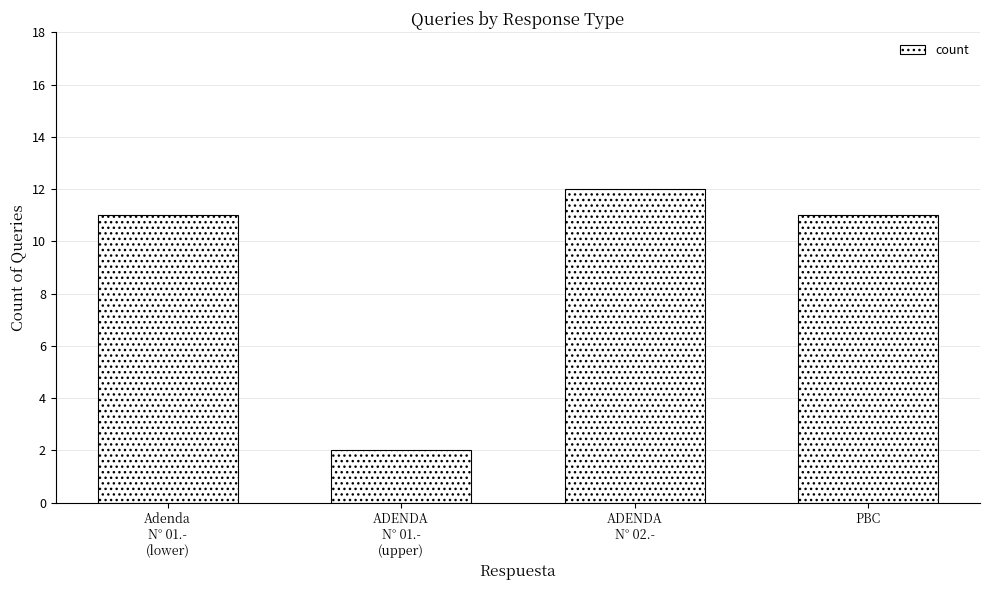

What is the minimum value shown in the chart?

2